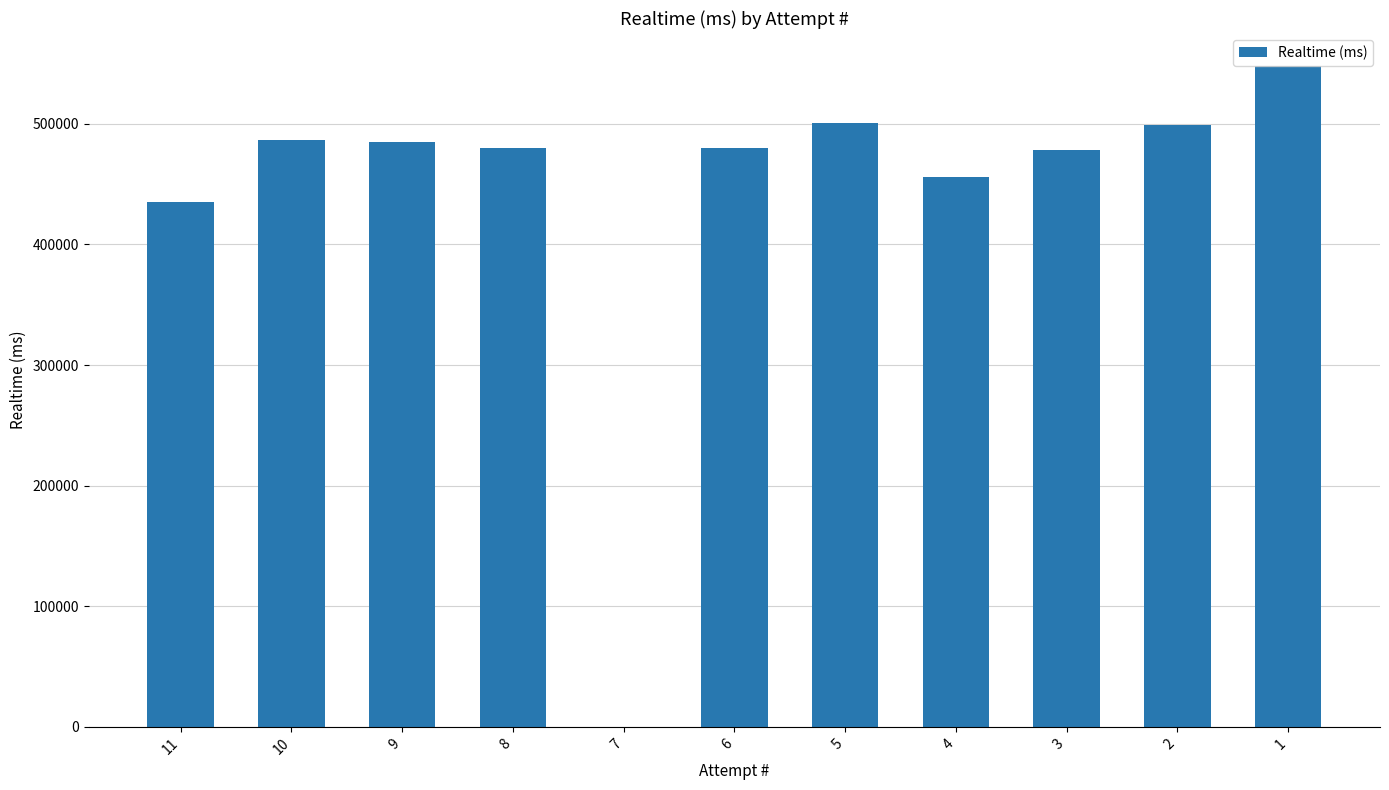

The value at 4 is 684984. True or false?

False